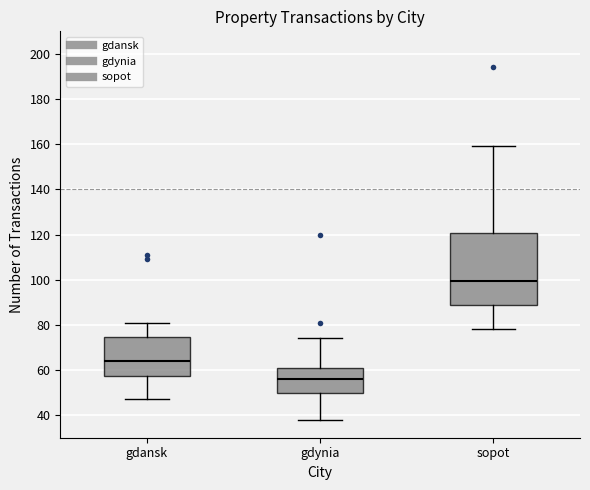

Reading left to right, transcribe this box plot: for each box, give where its median line is, the range the box spans, and where its two whiskers end, as read against the y-axis. The values are not printed on the chart, so give them approximately, as read against the axis.

gdansk: median 64, box 58 to 74, whiskers 48 to 82
gdynia: median 56, box 50 to 62, whiskers 38 to 74
sopot: median 100, box 90 to 120, whiskers 78 to 160